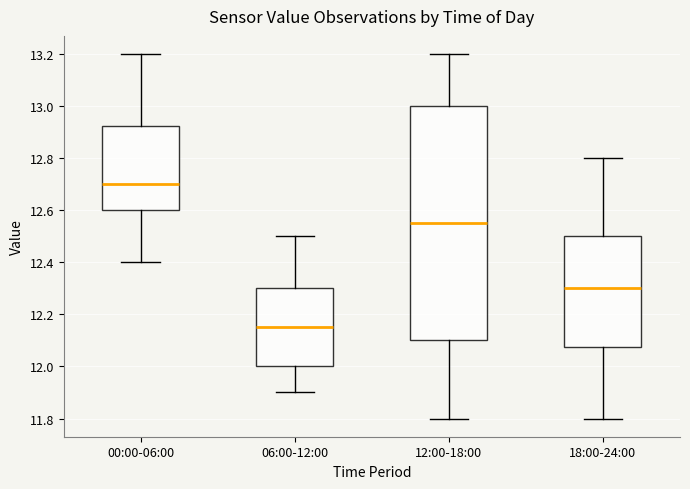

Reading left to right, read every box against the y-axis: the position of its median line, the range the box covers, and the ends of its whiskers. The values are not printed on the chart, so give them approximately, as read against the axis.

00:00-06:00: median 12.70, box 12.60 to 12.92, whiskers 12.40 to 13.20
06:00-12:00: median 12.16, box 12.00 to 12.30, whiskers 11.90 to 12.50
12:00-18:00: median 12.56, box 12.10 to 13.00, whiskers 11.80 to 13.20
18:00-24:00: median 12.30, box 12.08 to 12.50, whiskers 11.80 to 12.80